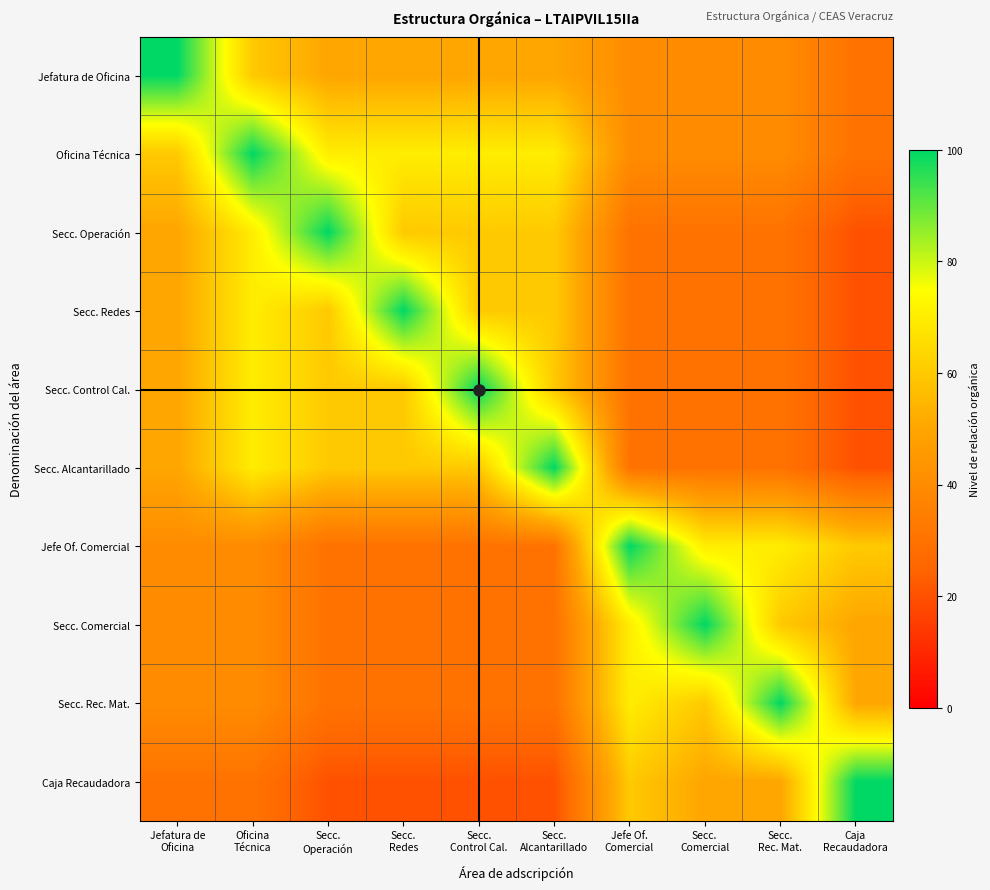

What is the maximum value shown in the chart?

100